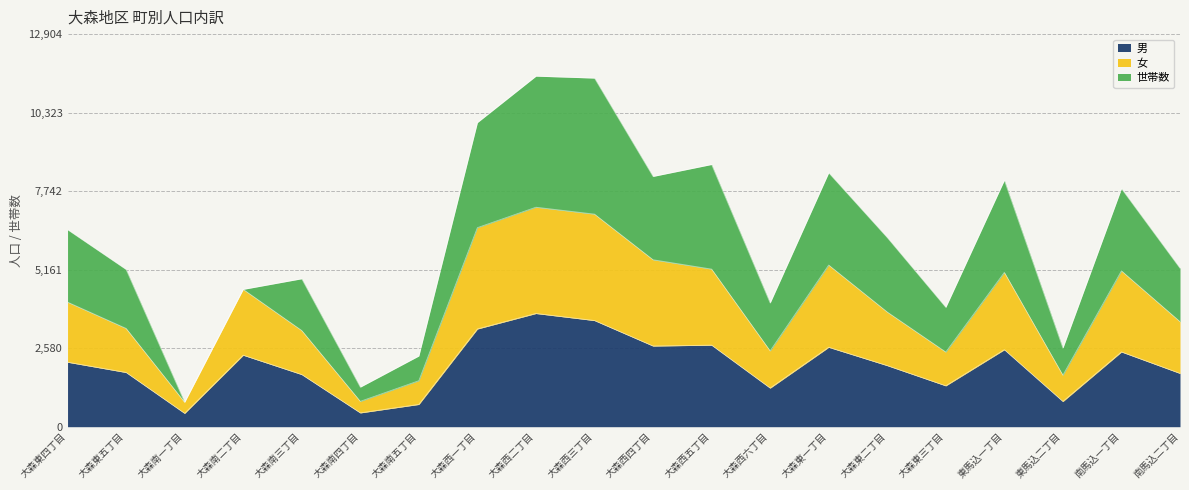

True or false: 女 and 男 cross at least once.

False